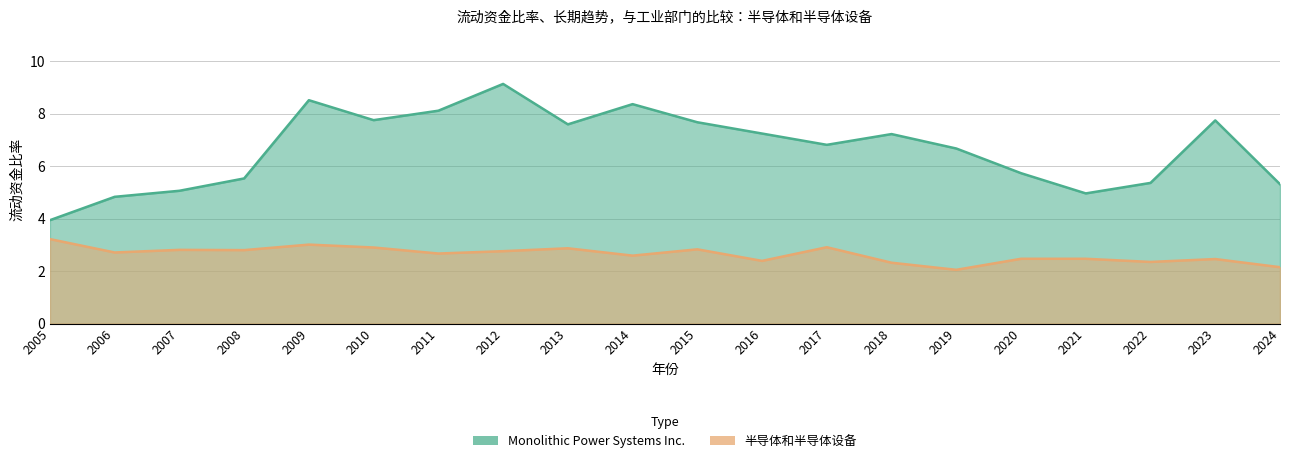

How many distinct data groups are displayed?

2